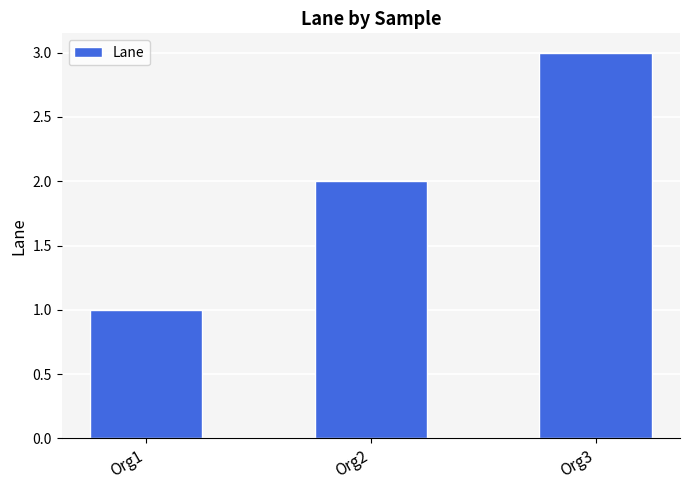

True or false: the data shows 0 at Org1.

False